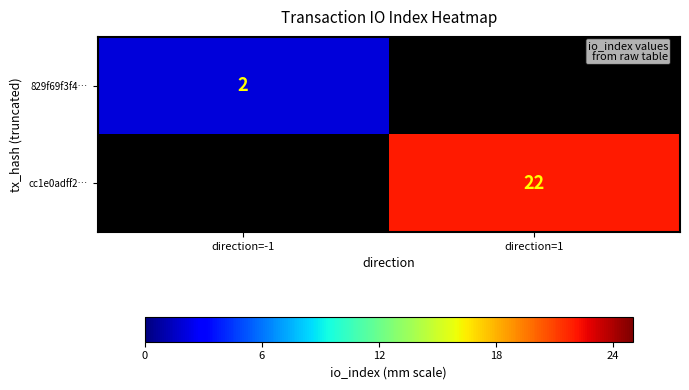

Is it true that cc1e0adff2… equals 7 at direction=1?

False